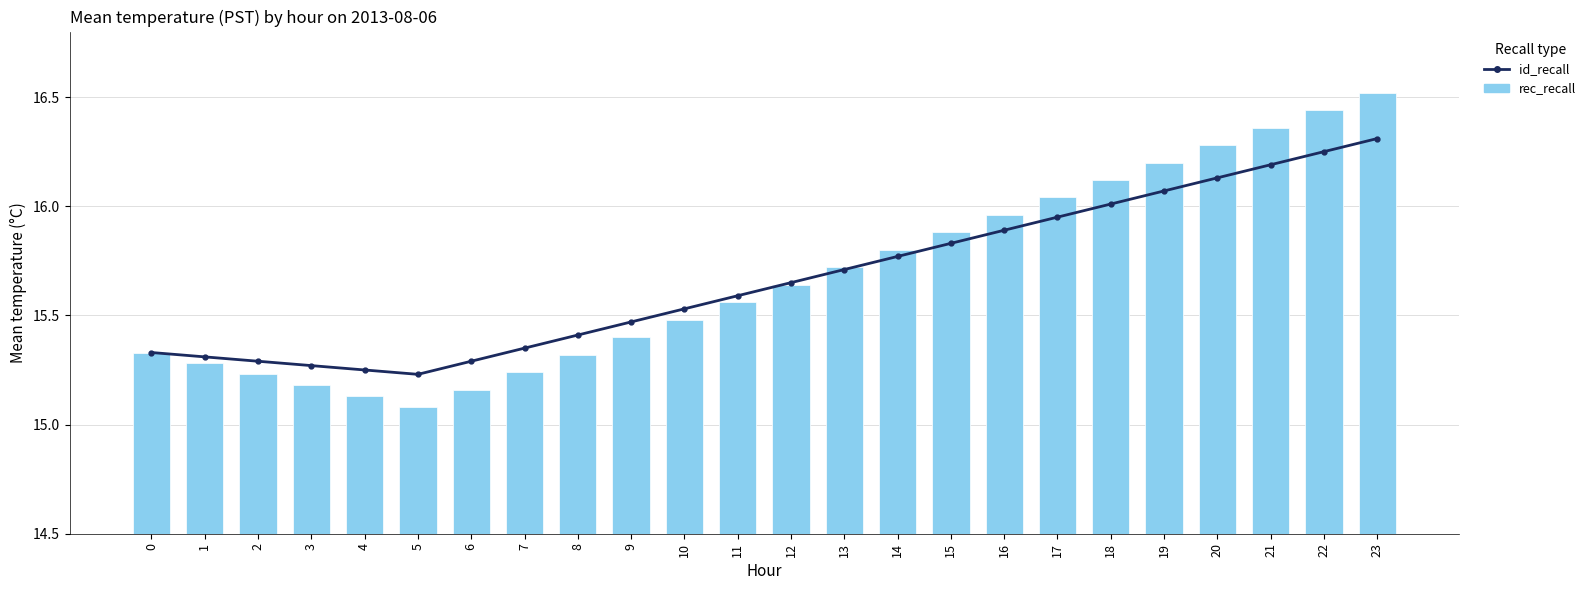

Which series has the largest range (max minus min)?

rec_recall